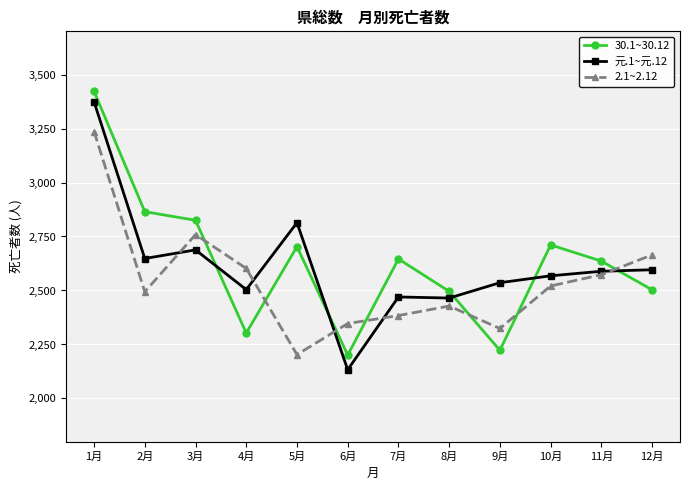

Is this an area chart (filled region under the line)?

No